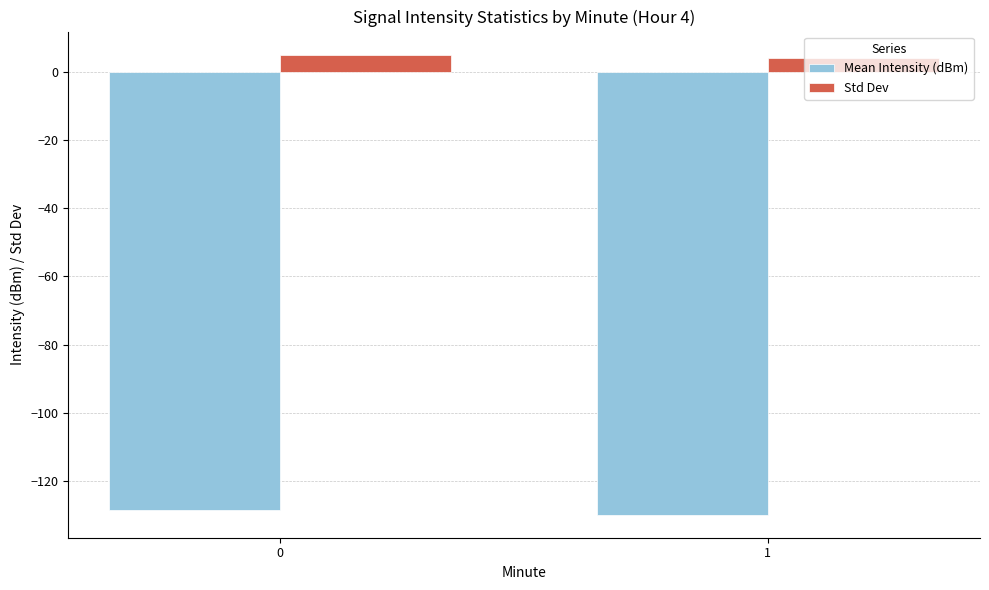

Reading left to right, list all the values displayed in this chart.

Mean Intensity (dBm): 0=-128.5	1=-129.8
Std Dev: 0=5.0	1=4.0